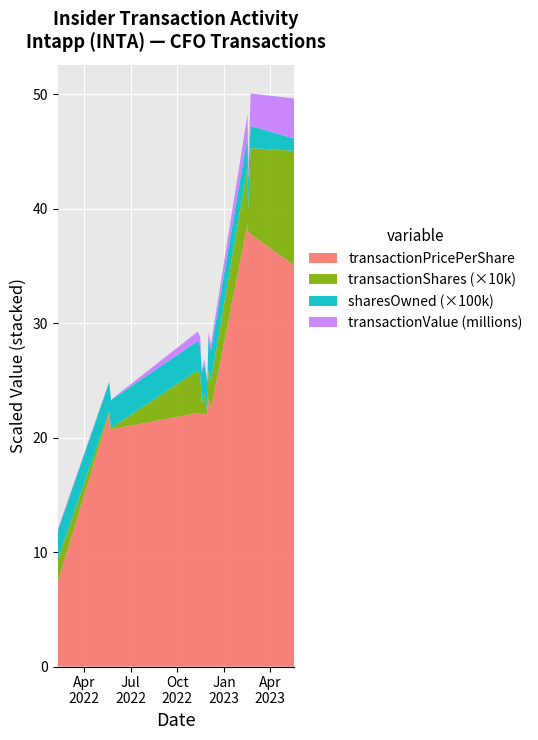

Reading right to left, extract all data points from this chart.

transactionValue: 3504000.0	2839142.0	682207.0	1933322.0	552859.0	595100.0	43824.0	383529.0	206167.0	750181.0	825787.0	30072.0	46658.0	51218.0	142198.0
transactionShares: 100000.0	75186.0	17934.0	50000.0	24571.0	25429.0	1992.0	17380.0	9347.0	33986.0	37295.0	1450.0	2281.0	2319.0	19087.0
sharesOwnedFollowingTransaction: 106908.0	193391.0	268577.0	265324.0	265324.0	265324.0	264757.0	264757.0	264757.0	255493.0	255493.0	247402.0	248852.0	251133.0	249087.0
transactionPricePerShare: 35.0	37.8	38.0	38.7	22.5	23.4	22.0	22.1	22.1	22.1	22.1	20.7	20.5	22.1	7.5